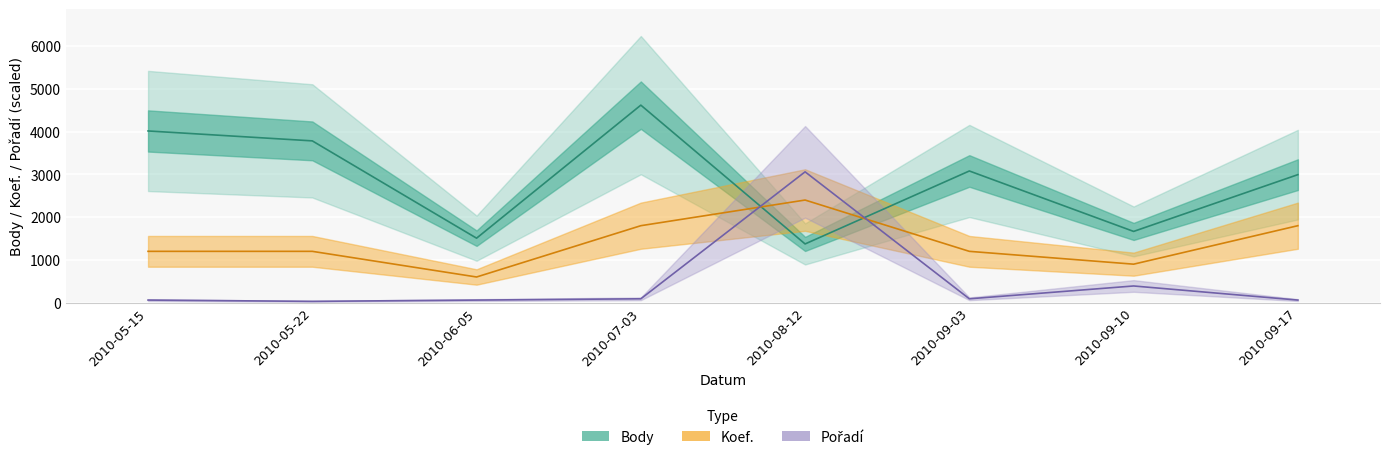

How many times do Body and Koef. cross each other?

2